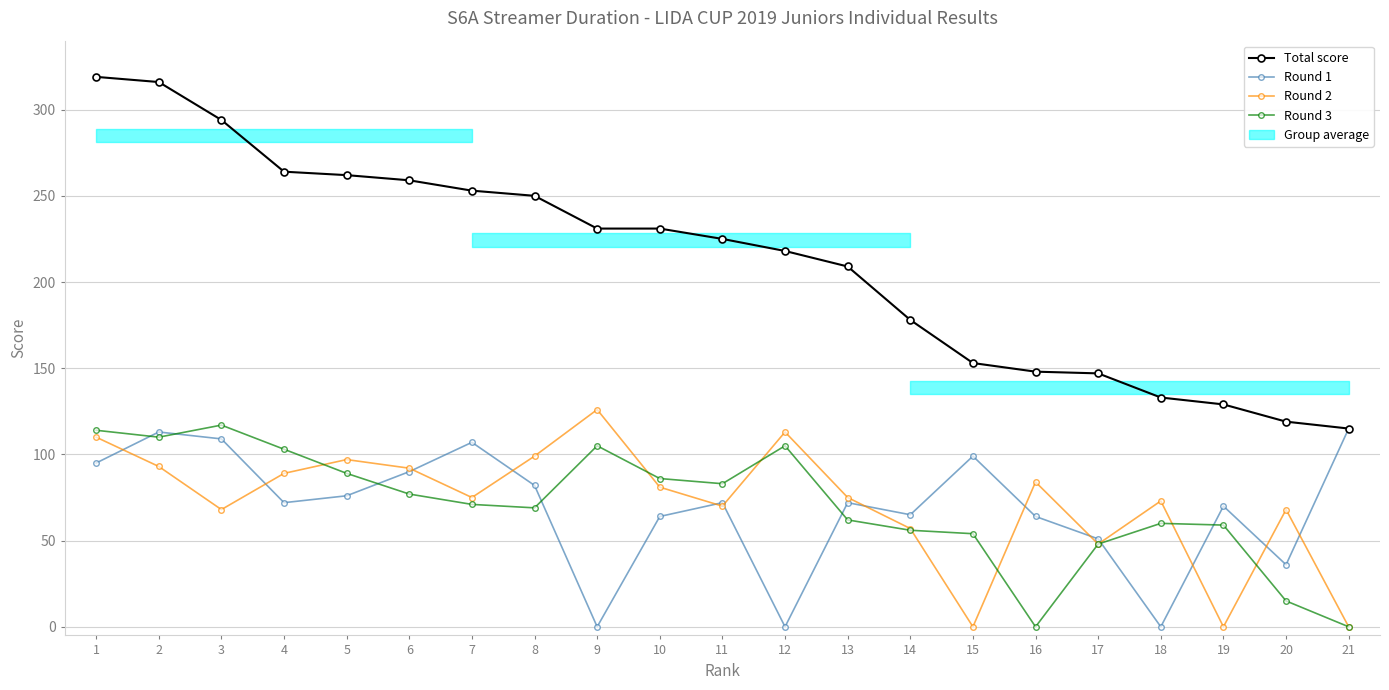

True or false: Total score and Round 2 intersect in this chart.

False